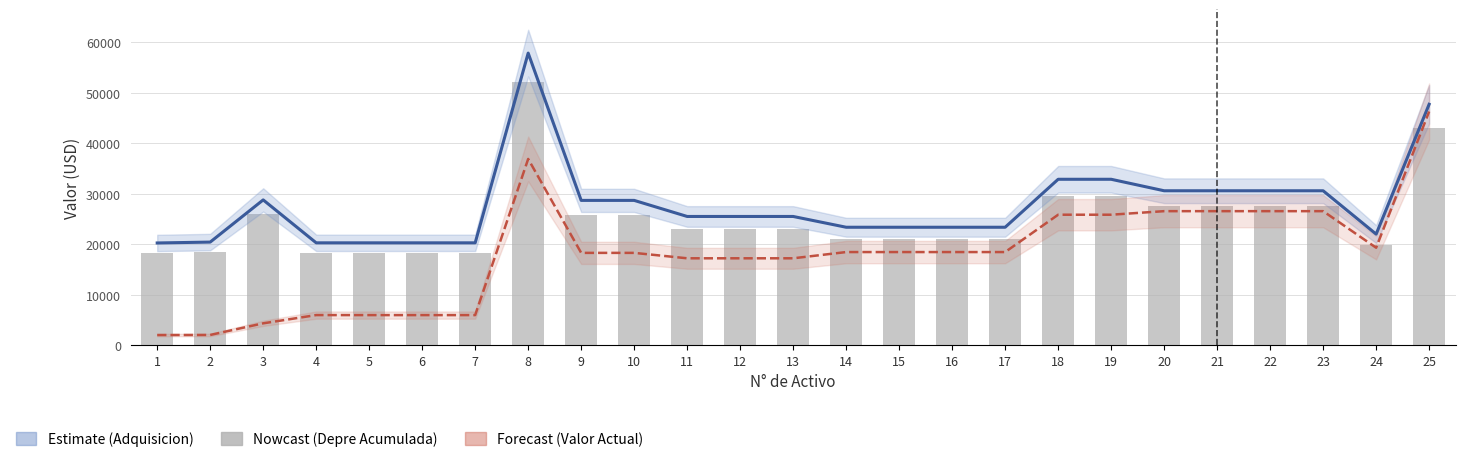

Reading left to right, transcribe all the data shown in this chart.

Valor Adquisicion: 20272.5	20446.7	28806.7	20300.0	20300.0	20300.0	20300.0	57895.5	28709.3	28709.3	25524.9	25524.9	25524.9	23388.1	23388.1	23388.1	23388.1	32893.9	32893.9	30617.0	30617.0	30617.0	30617.0	22024.0	47752.7
Valor Actual: 2027.2	2044.7	4349.8	5983.4	5978.4	5978.4	5978.4	36922.7	18309.4	18309.4	17235.6	17235.6	17235.6	18470.8	18470.8	18470.8	18470.8	25871.2	25871.2	26575.5	26575.5	26575.5	26575.5	19331.6	46320.1
Valor Depre Acumulada: 18245.2	18402.0	25926.0	18270.0	18270.0	18270.0	18270.0	52106.0	25838.4	25838.4	22972.5	22972.5	22972.5	21049.3	21049.3	21049.3	21049.3	29604.5	29604.5	27555.3	27555.3	27555.3	27555.3	19821.6	42977.4